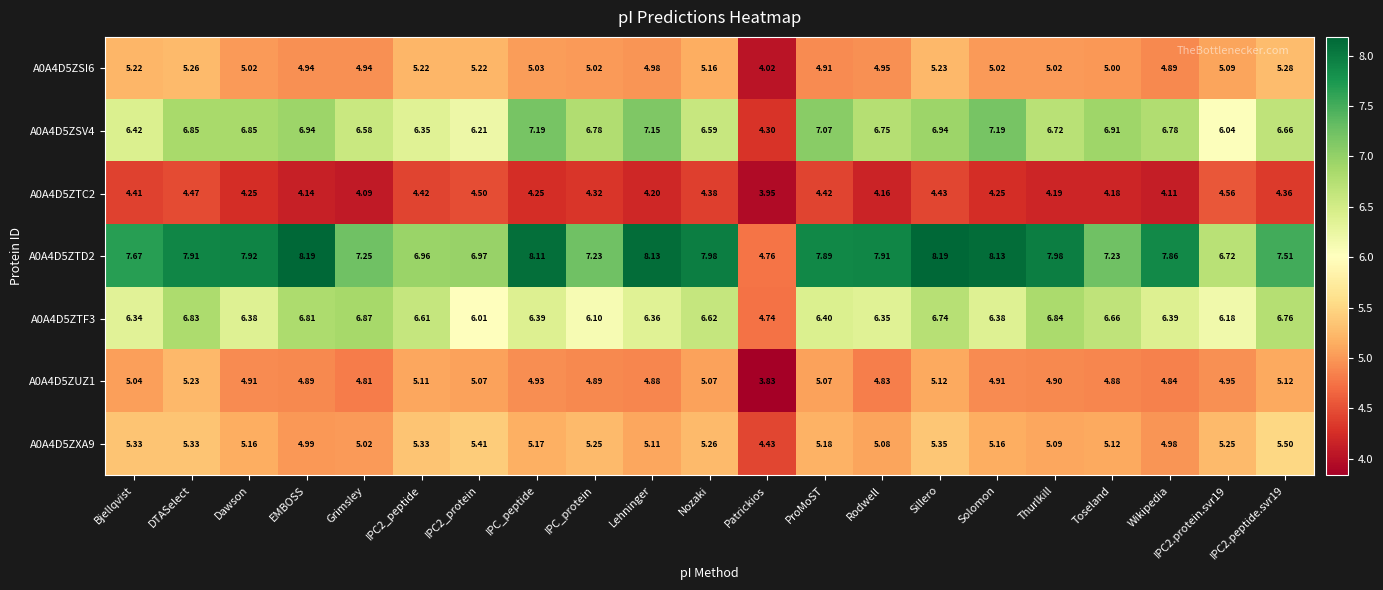

At which label is A0A4D5ZSV4 closest to 5?

Patrickios